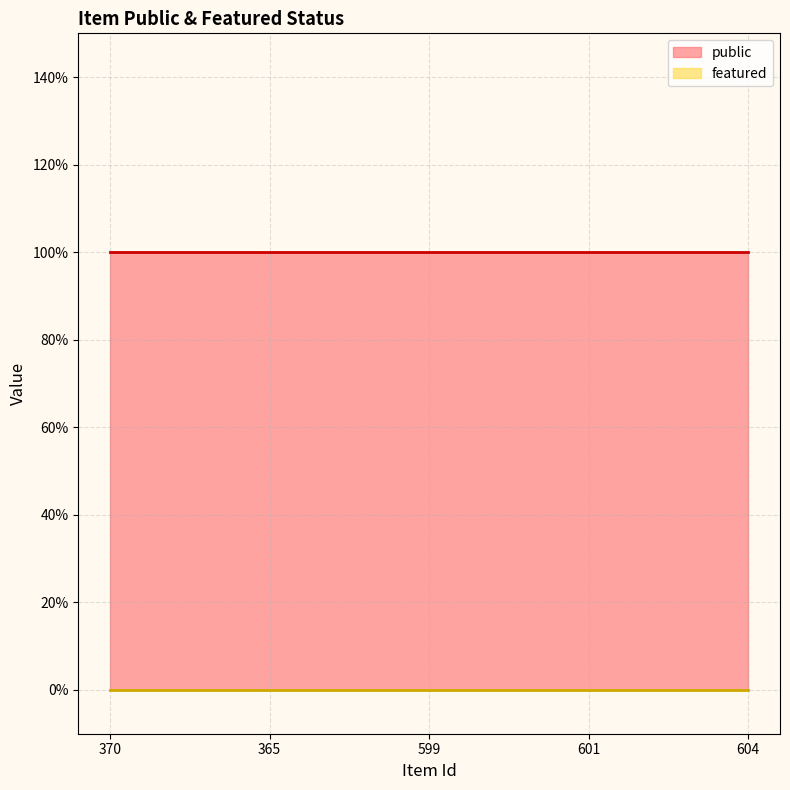

Which series has the largest total across all categories?

public